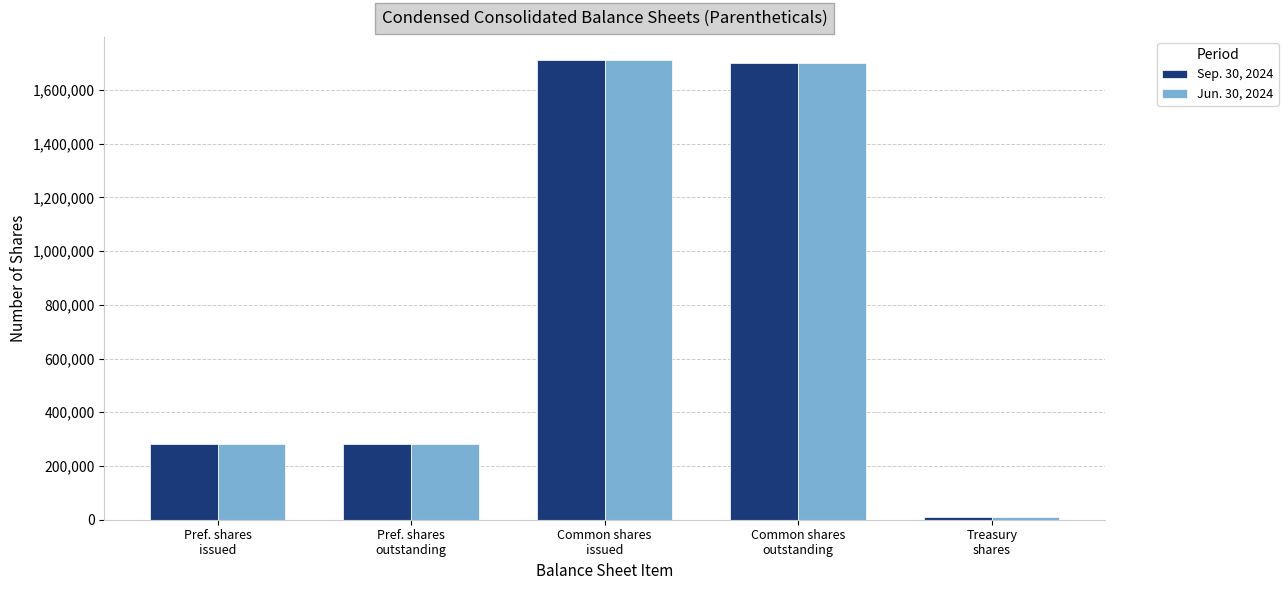

At how many categories does at least one series exceed 1308964?

2